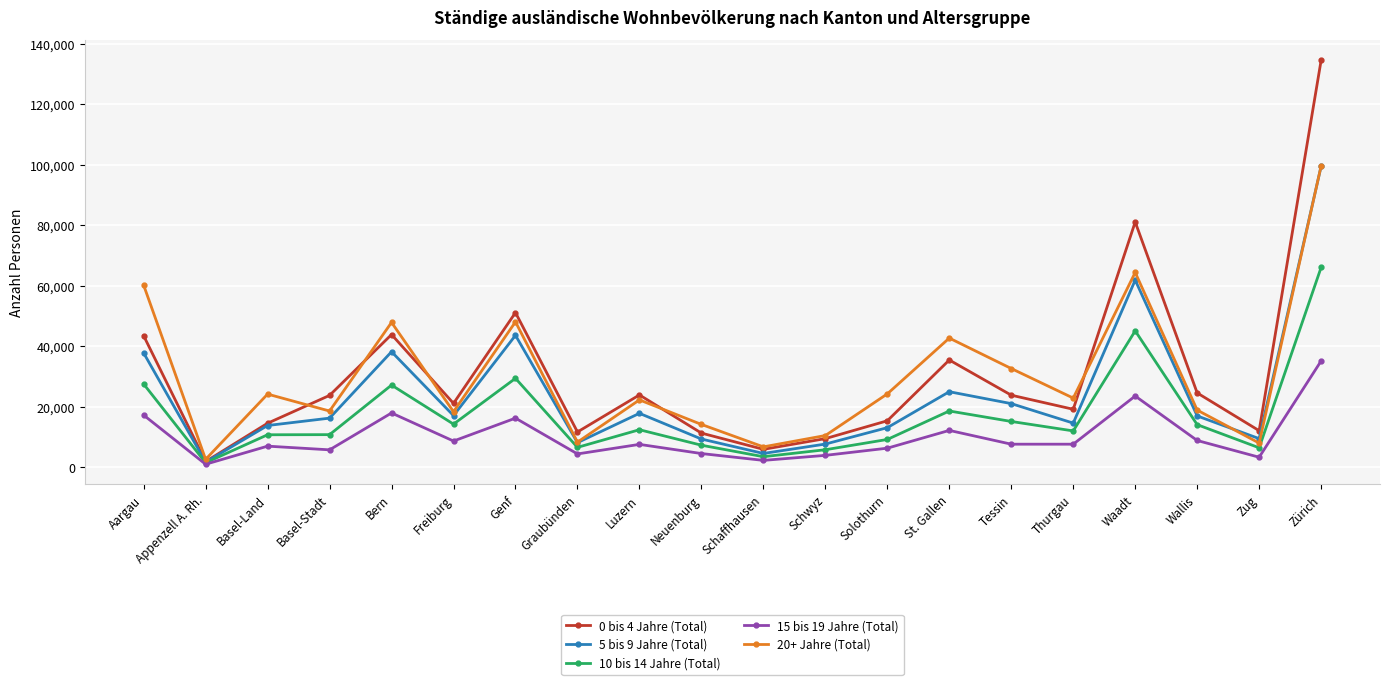

What is the average value of the 10 bis 14 Jahre (Total) series?

17235